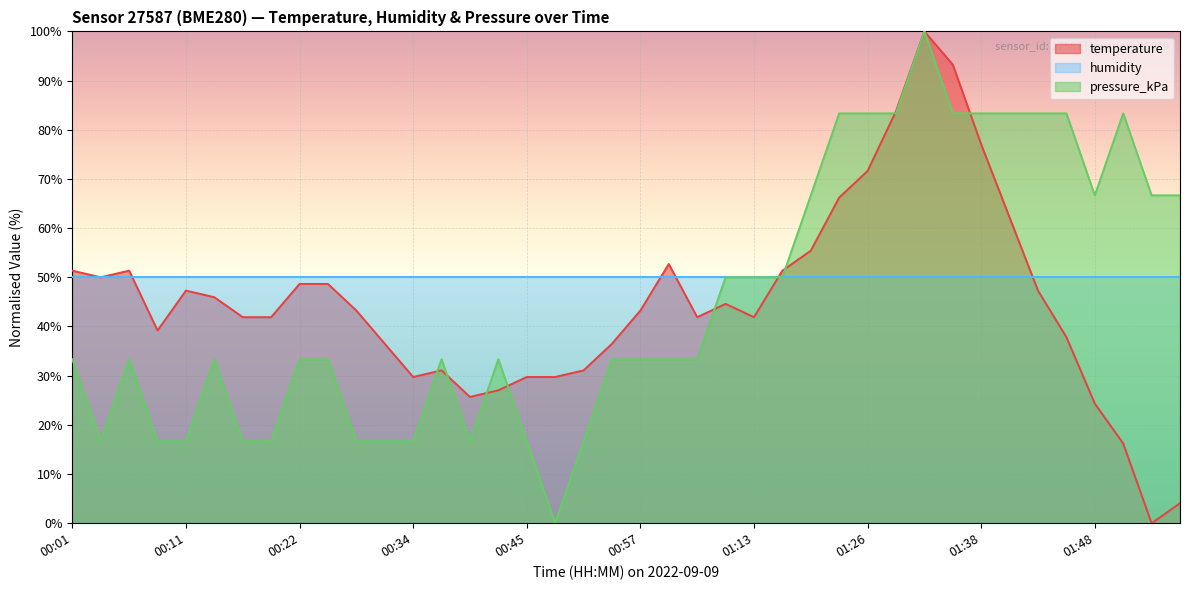

In pressure_kPa, how many points are higher than both neighbors (excluding endpoints)?

6